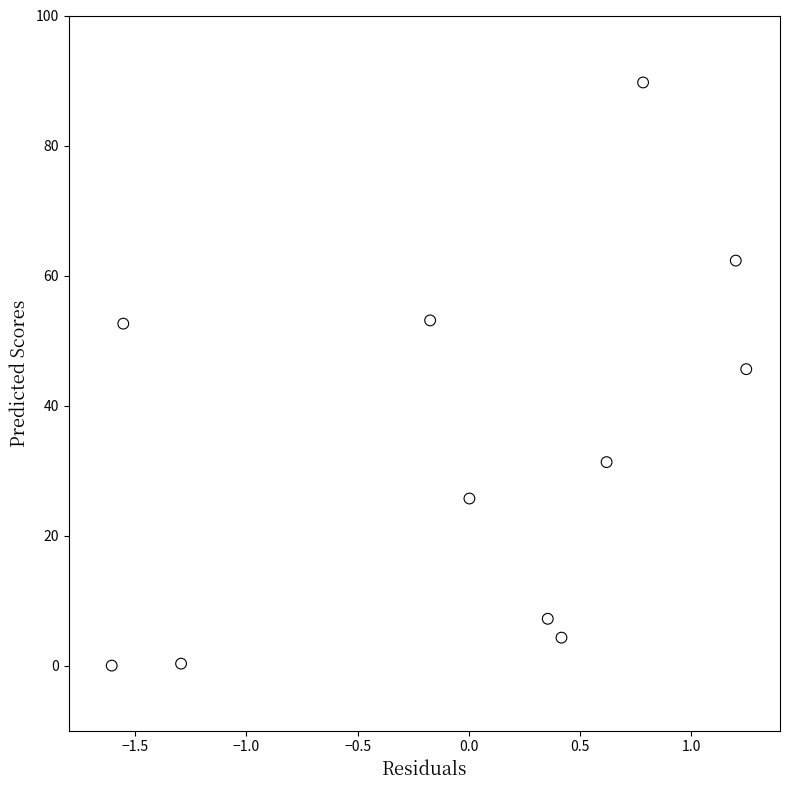

What Y value in the scatter plot is closest to 44?

45.6